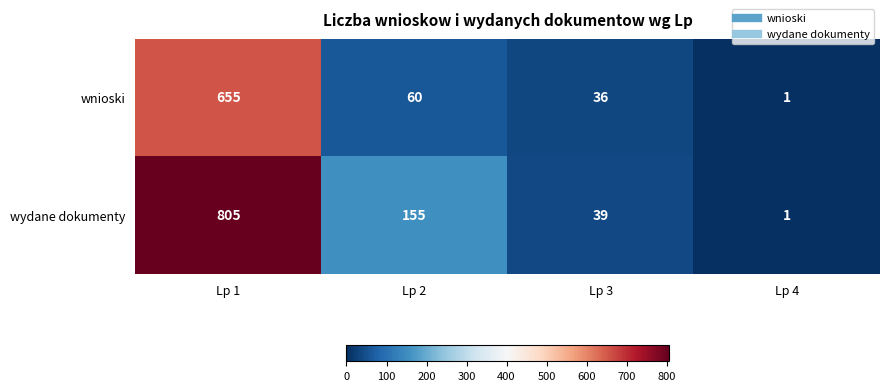

Rank the series by their average value, from lowest to highest.

wnioski, wydane dokumenty